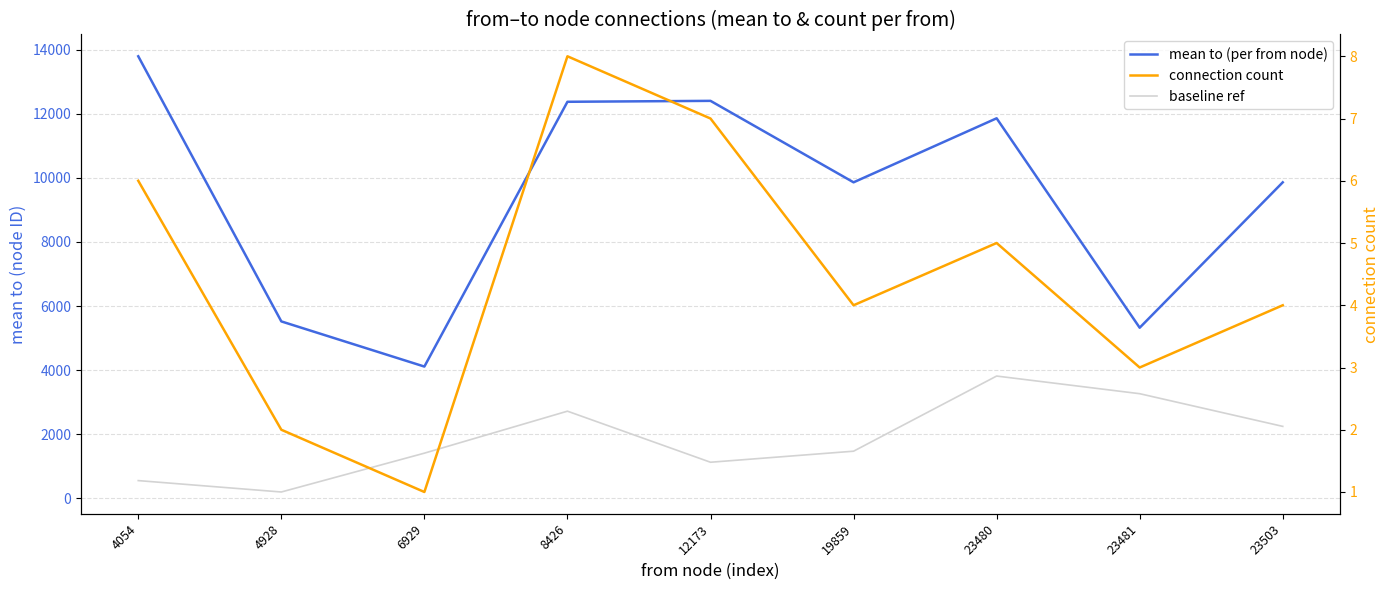

What is the average value of the connection count series?

4.4